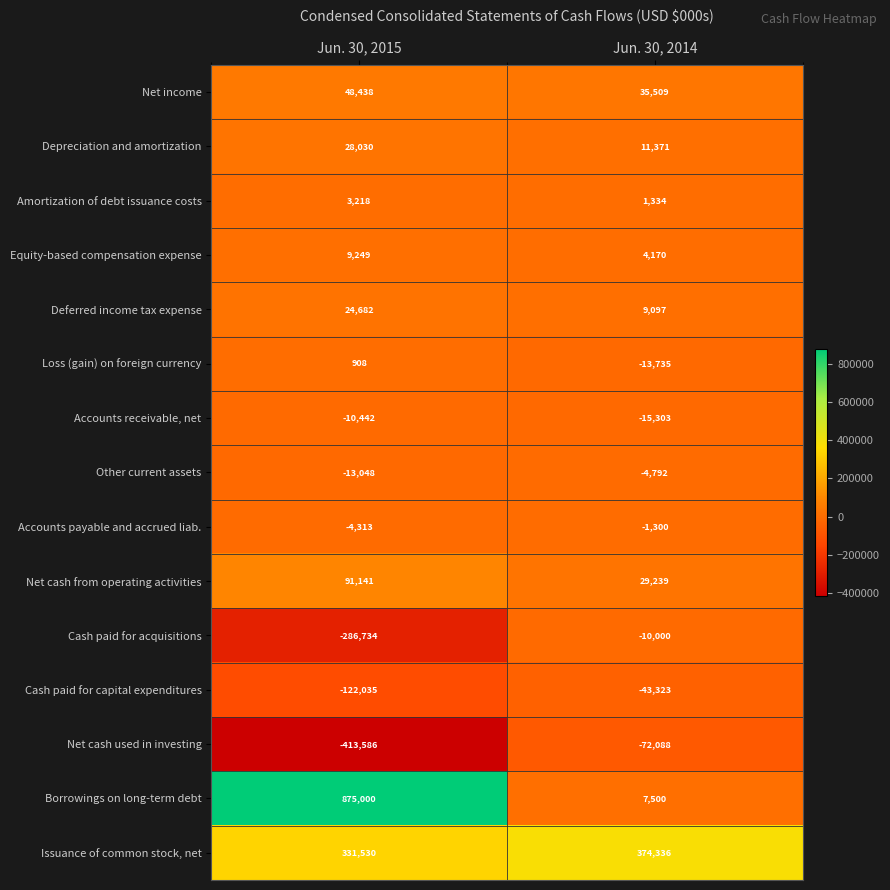

Count the number of categories in the chart.

2